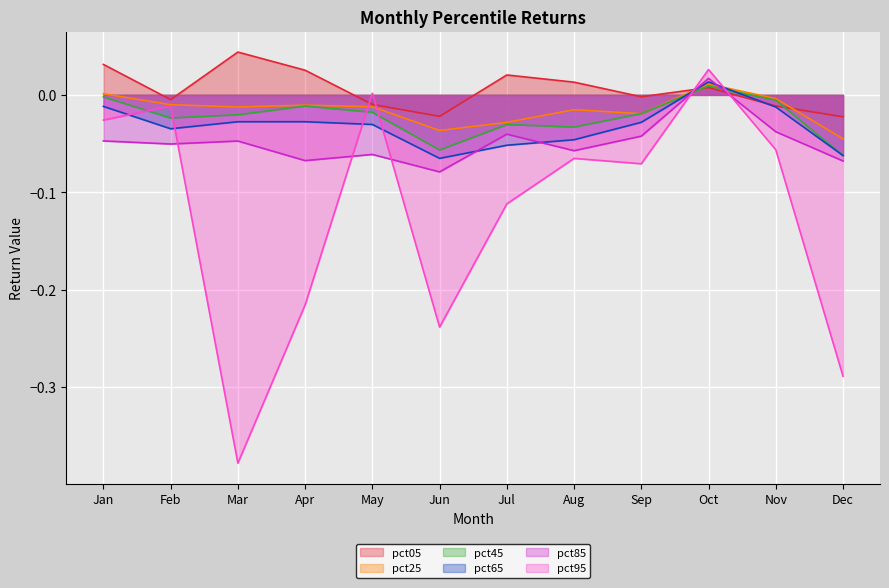

Reading right to left, what are all the values shown in this chart?

pct05: Dec=-0.0	Nov=-0.0	Oct=0.0	Sep=-0.0	Aug=0.0	Jul=0.0	Jun=-0.0	May=-0.0	Apr=0.0	Mar=0.0	Feb=-0.0	Jan=0.0
pct25: Dec=-0.0	Nov=-0.0	Oct=0.0	Sep=-0.0	Aug=-0.0	Jul=-0.0	Jun=-0.0	May=-0.0	Apr=-0.0	Mar=-0.0	Feb=-0.0	Jan=0.0
pct45: Dec=-0.1	Nov=-0.0	Oct=0.0	Sep=-0.0	Aug=-0.0	Jul=-0.0	Jun=-0.1	May=-0.0	Apr=-0.0	Mar=-0.0	Feb=-0.0	Jan=-0.0
pct65: Dec=-0.1	Nov=-0.0	Oct=0.0	Sep=-0.0	Aug=-0.0	Jul=-0.1	Jun=-0.1	May=-0.0	Apr=-0.0	Mar=-0.0	Feb=-0.0	Jan=-0.0
pct85: Dec=-0.1	Nov=-0.0	Oct=0.0	Sep=-0.0	Aug=-0.1	Jul=-0.0	Jun=-0.1	May=-0.1	Apr=-0.1	Mar=-0.0	Feb=-0.1	Jan=-0.0
pct95: Dec=-0.3	Nov=-0.1	Oct=0.0	Sep=-0.1	Aug=-0.1	Jul=-0.1	Jun=-0.2	May=0.0	Apr=-0.2	Mar=-0.4	Feb=-0.0	Jan=-0.0